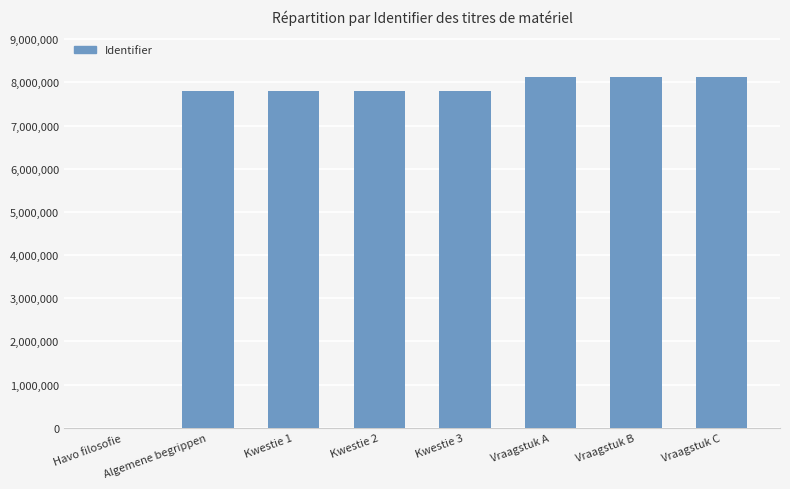

How many values are above zero?

7